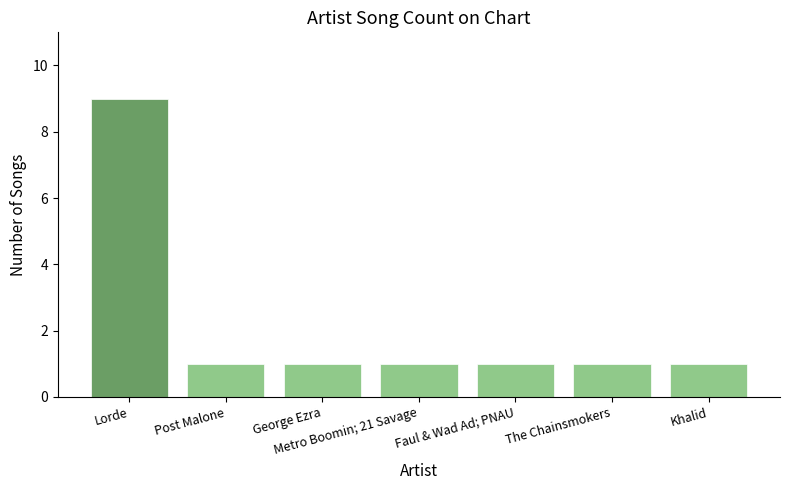

Is it true that the value at Khalid is 1?

True